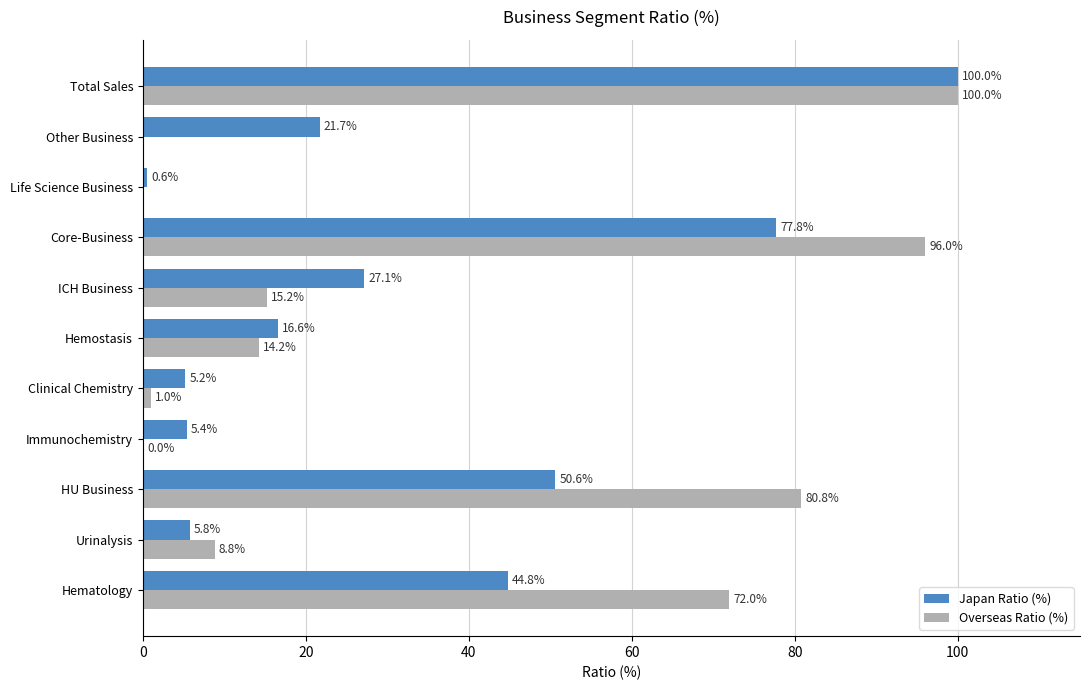

Between Urinalysis and ICH Business, which series saw the biggest shift?

Japan Ratio (%)